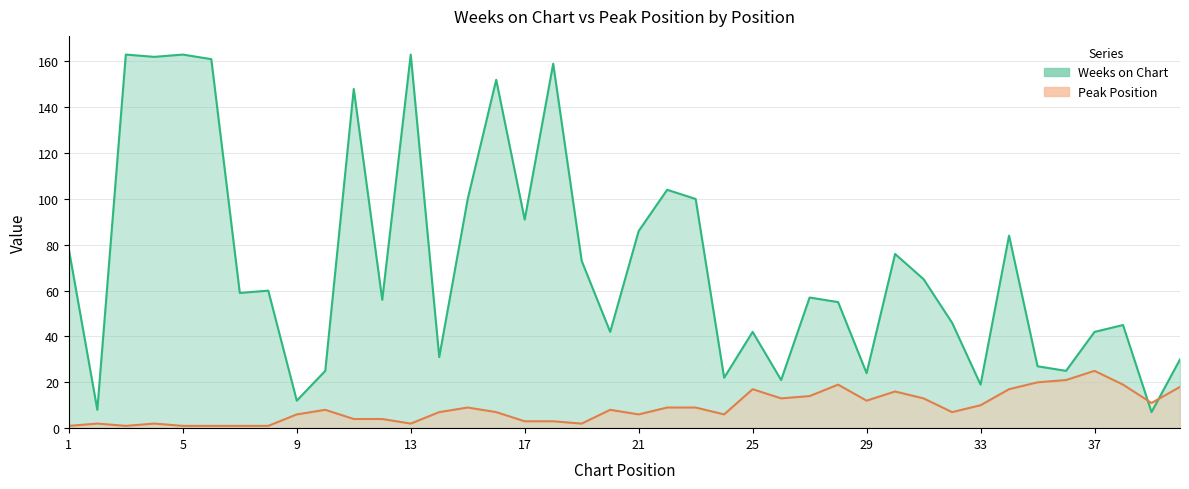

After their last crossing, which series has the higher values: Peak Position or Weeks on Chart?

Weeks on Chart